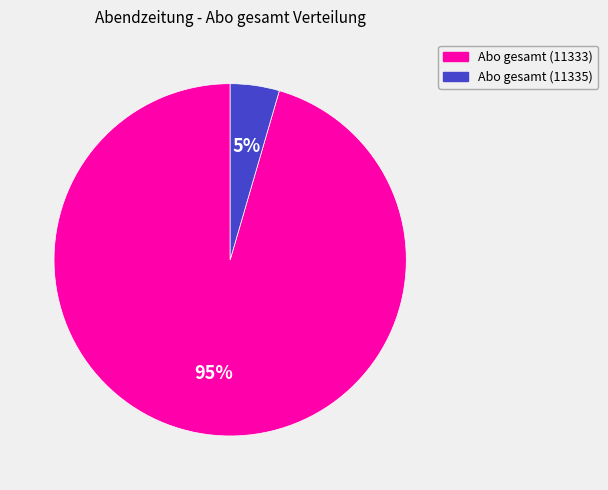

To the nearest percent, what percentage of the pie is Abo gesamt (11333)?

95%